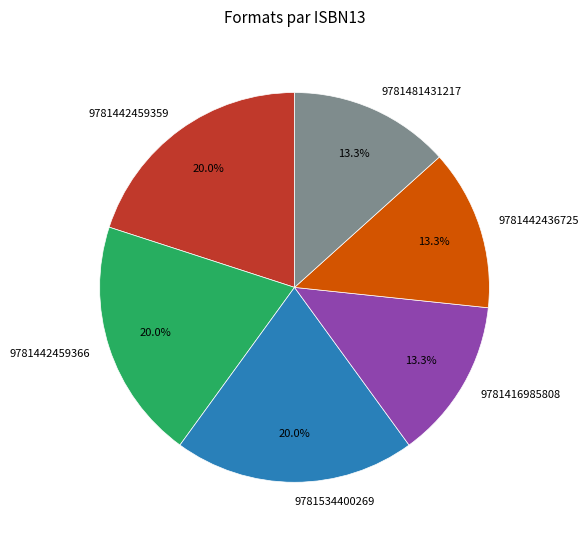

To the nearest percent, what portion does 9781534400269 represent?

20%